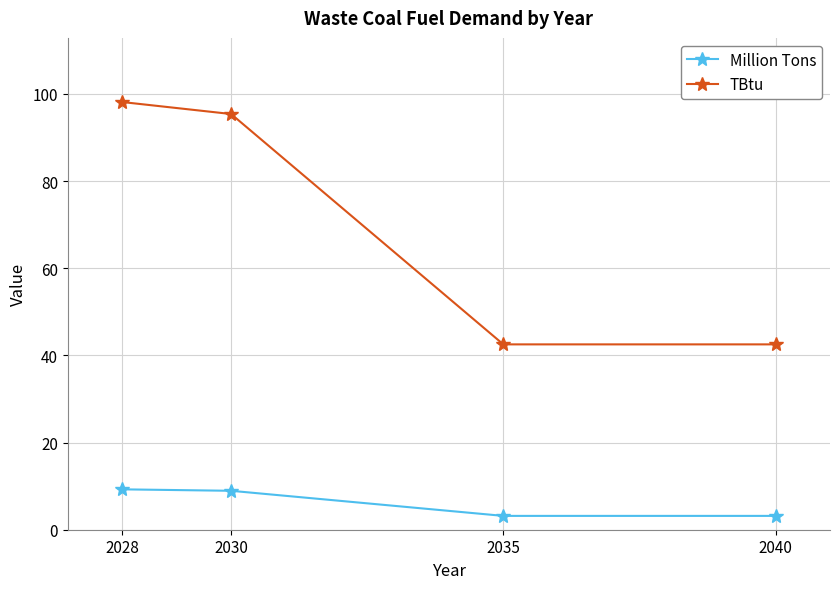

Where does the Million Tons series first go above 8?

2028